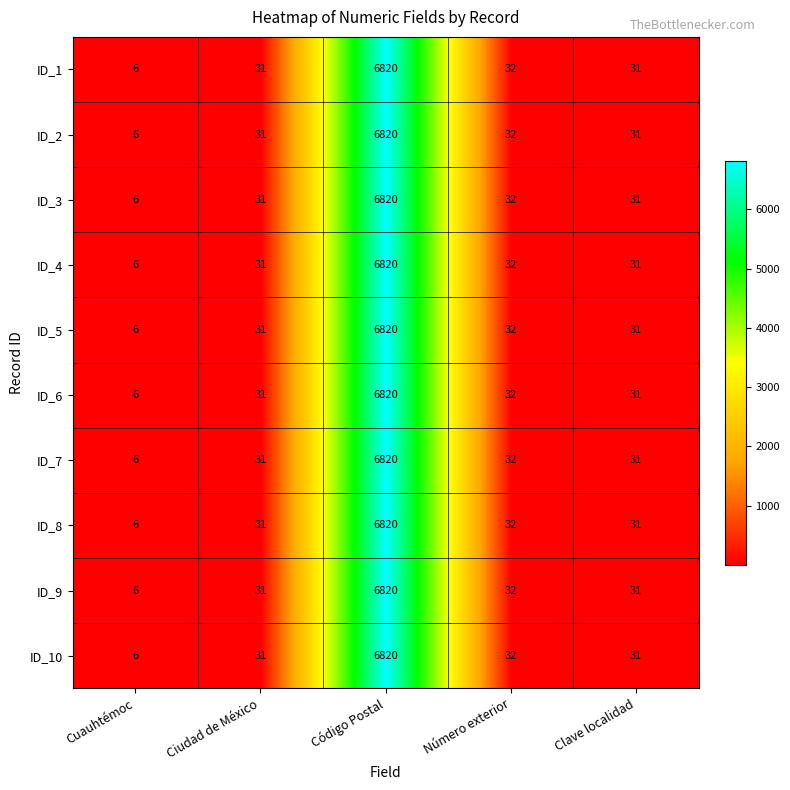

Is it true that ID_9 equals 31 at Clave localidad?

True